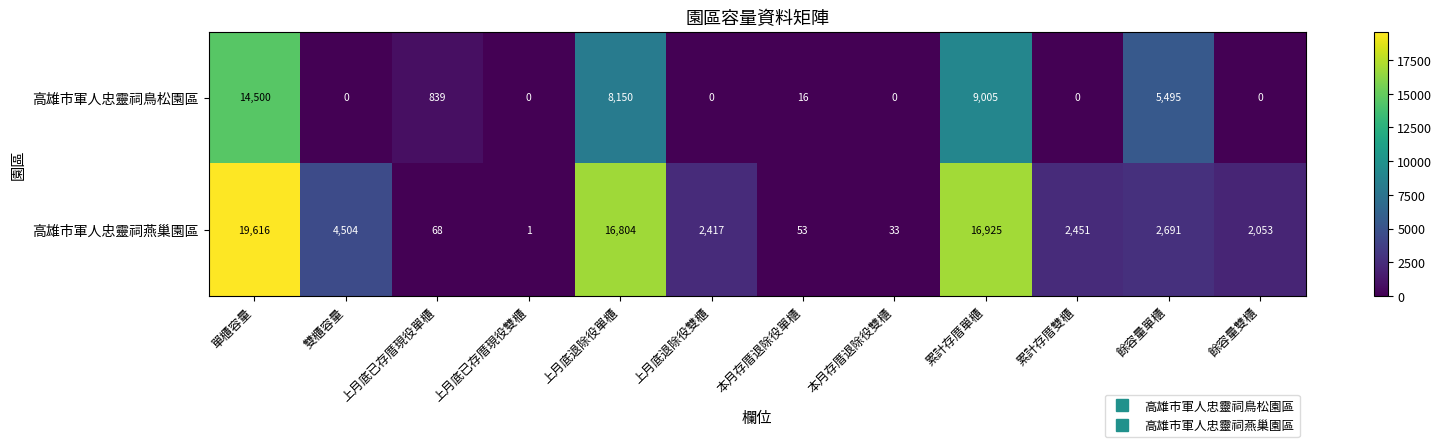

What is the difference between the 高雄市軍人忠靈祠燕巢園區 values at 雙櫃容量 and 上月底退除役單櫃?

12300